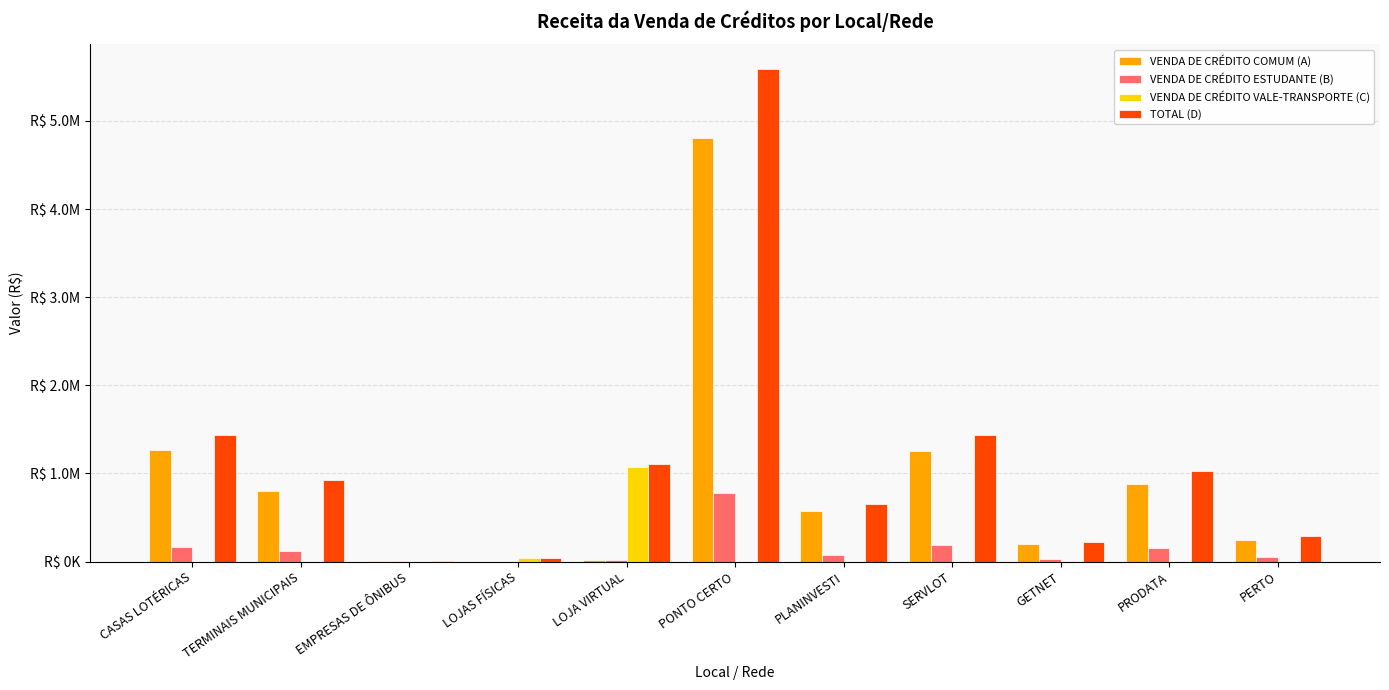

What is the label of the 3rd bar from the right?

GETNET